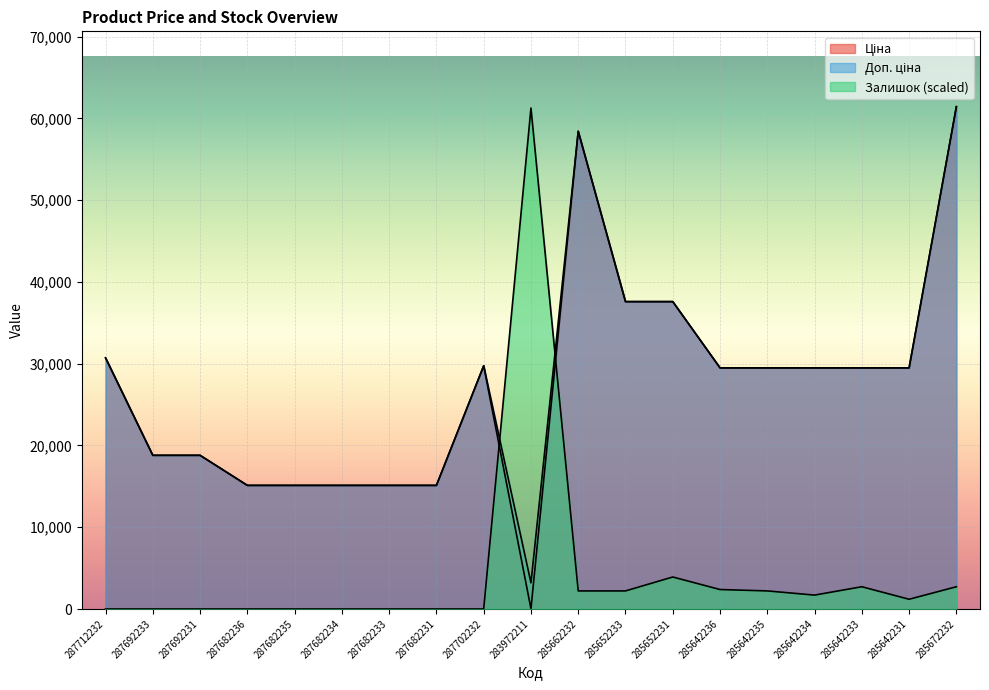

What is the spread (max minus min) of values at 287682236?

15120.0